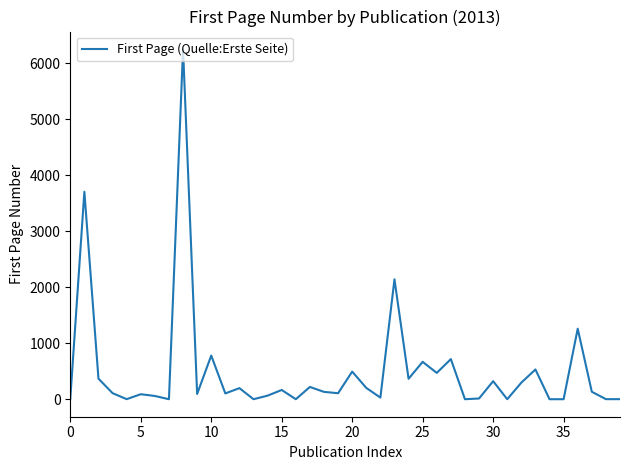

Is this an area chart (filled region under the line)?

No